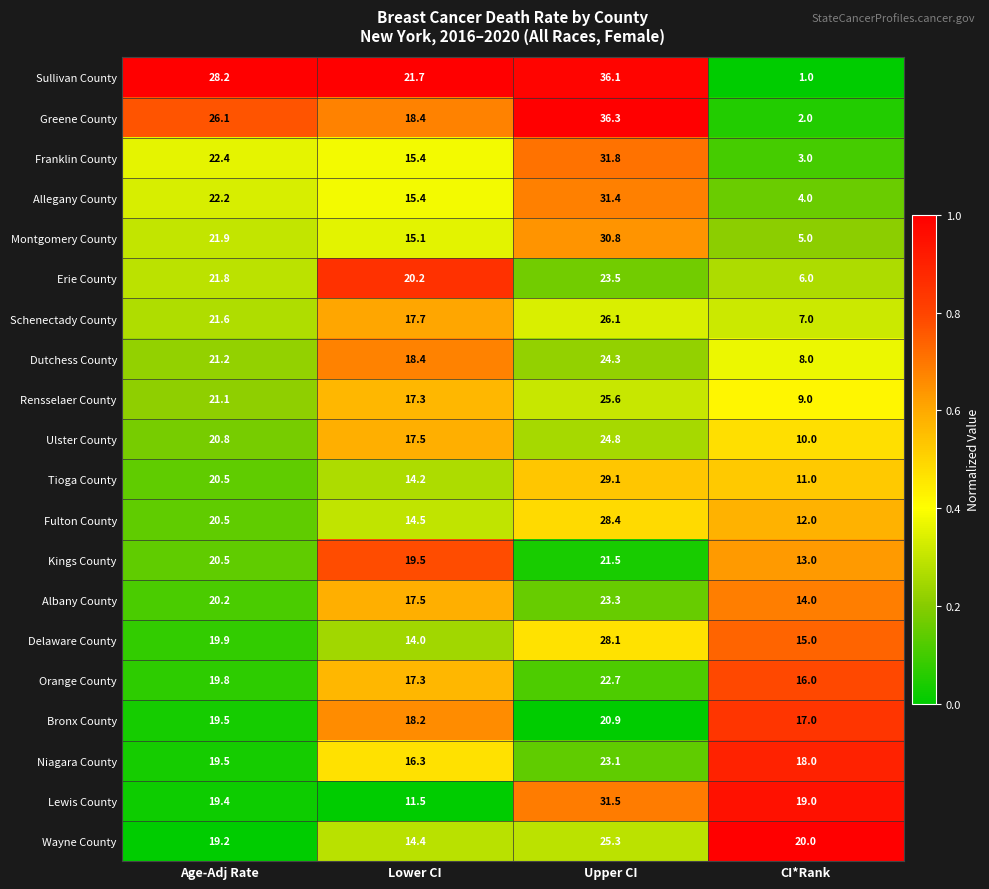

Which series changed the most between Age-Adj Rate and CI*Rank?

Sullivan County